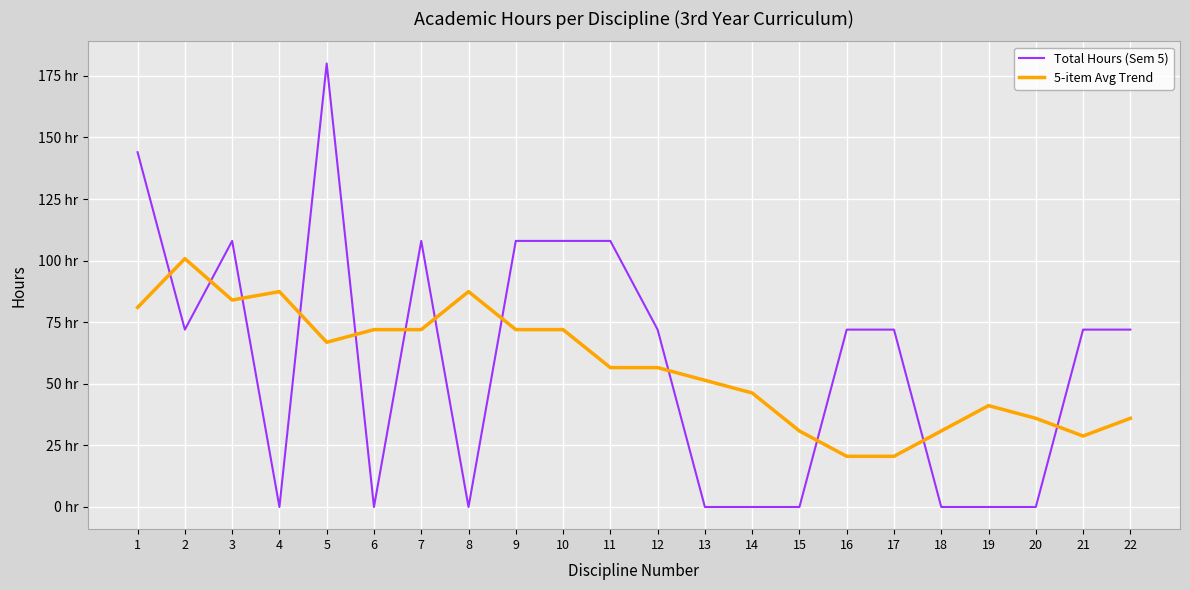

List the series in order of their peak value, highest first.

Total Hours (Sem 5), 5-item Avg Trend